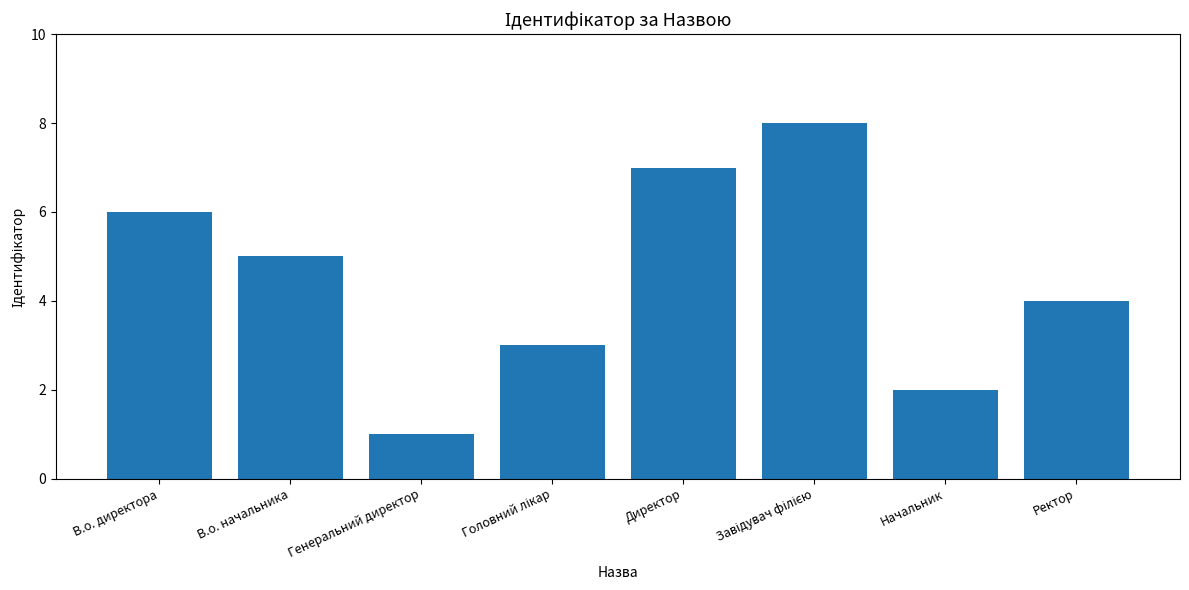

Reading left to right, what are all the values shown in this chart?

6	5	1	3	7	8	2	4